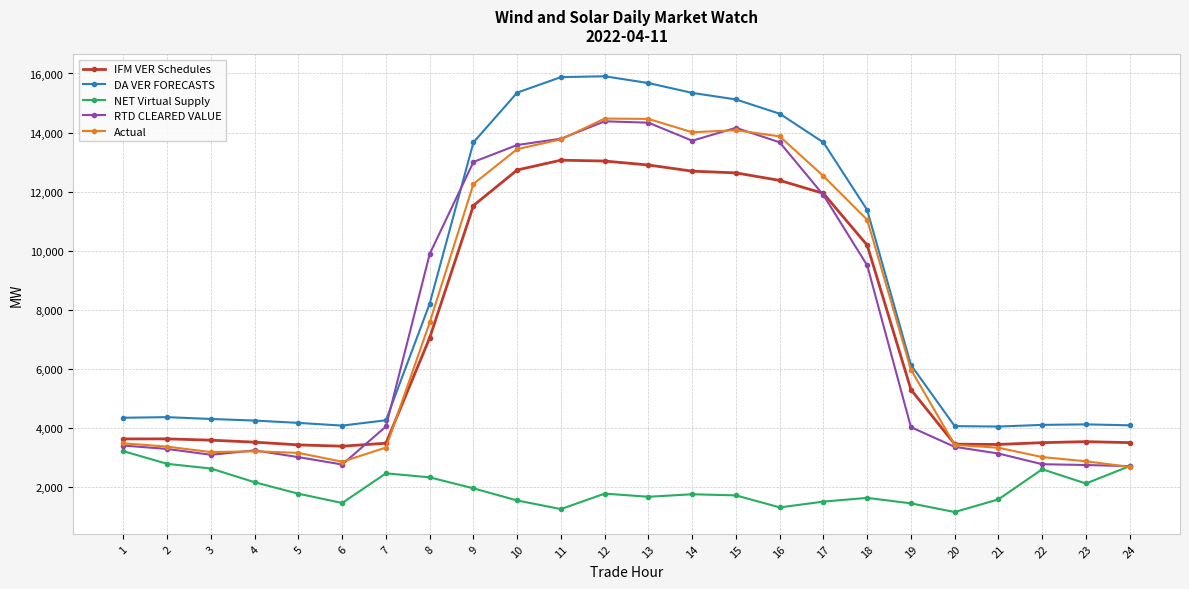

Which series changed the most between 1 and 4?

NET Virtual Supply